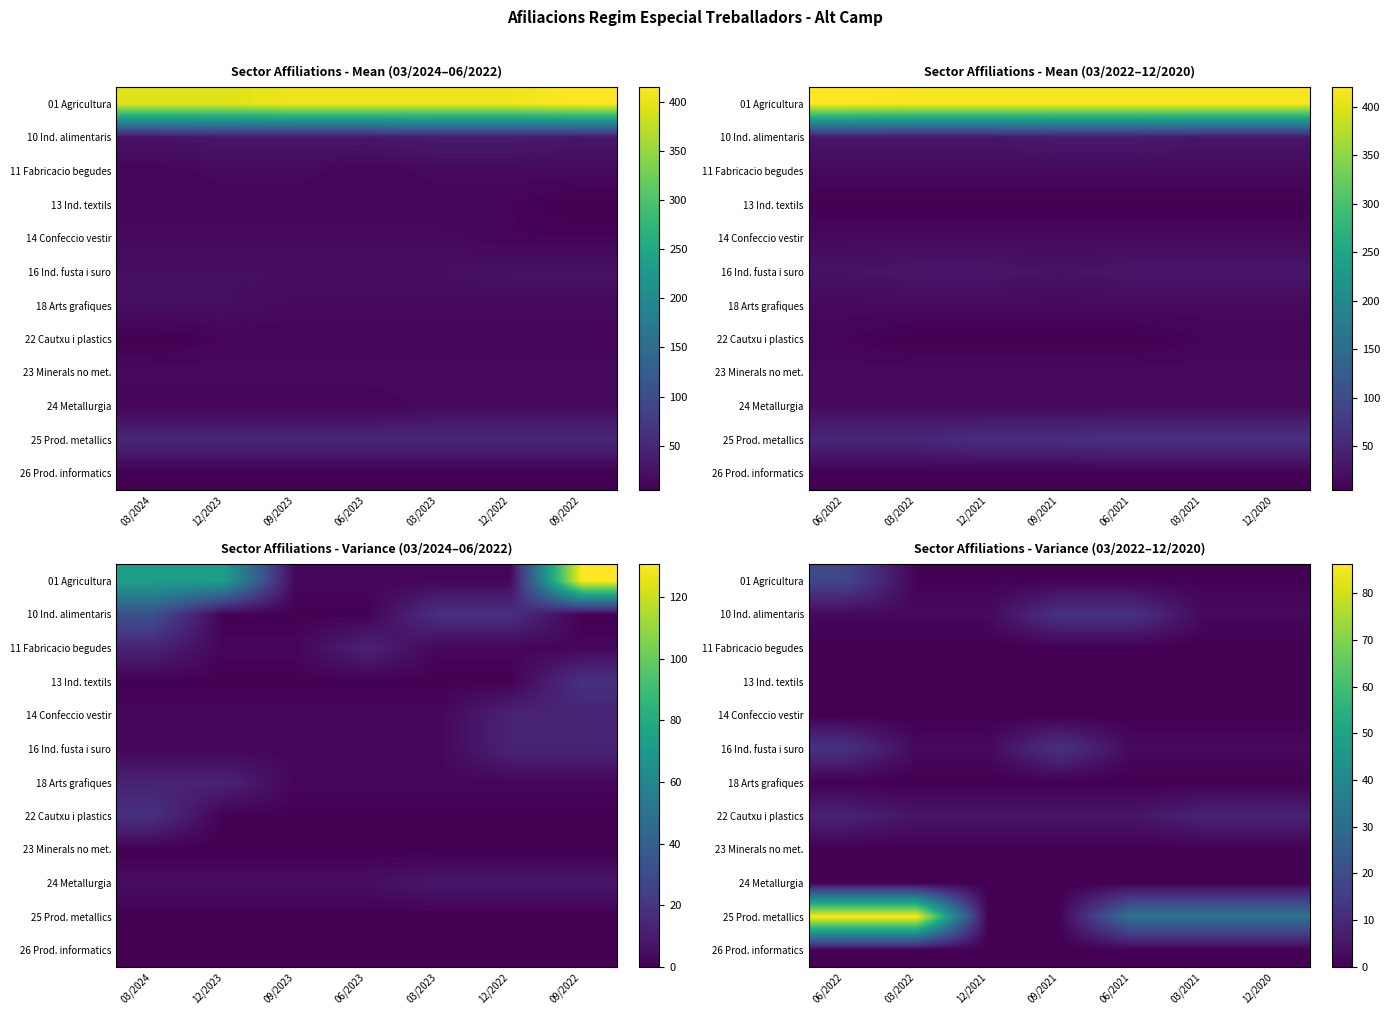

The 10 Ind. alimentaris series shows 3.0 at 12/2021. True or false?

False